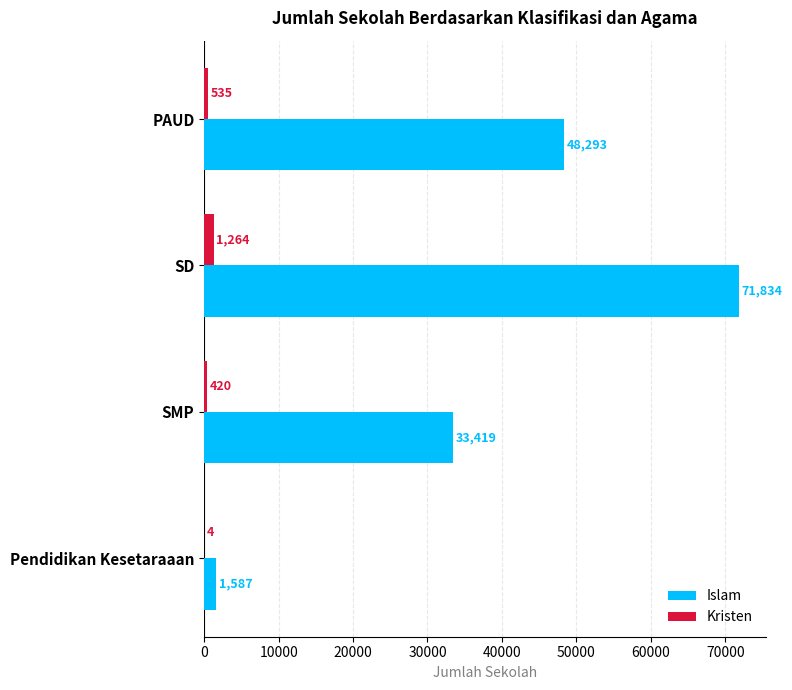

What is the sum of the Islam values at SMP and PAUD?

81712